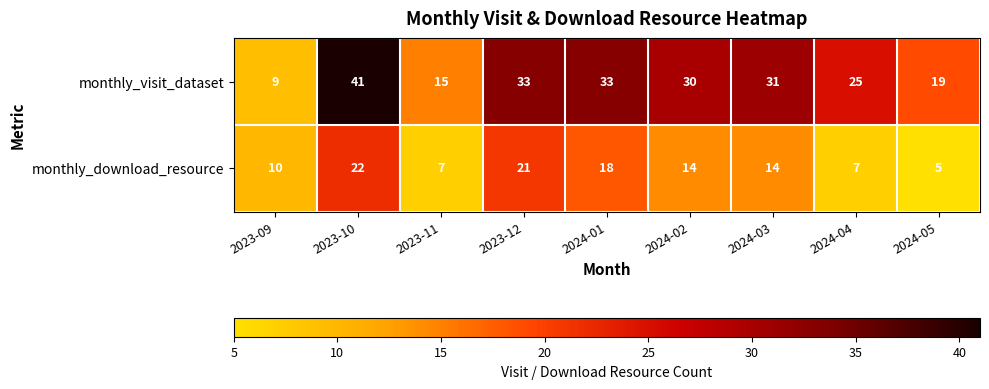

The value of monthly_visit_dataset at 2024-01 is 57. True or false?

False